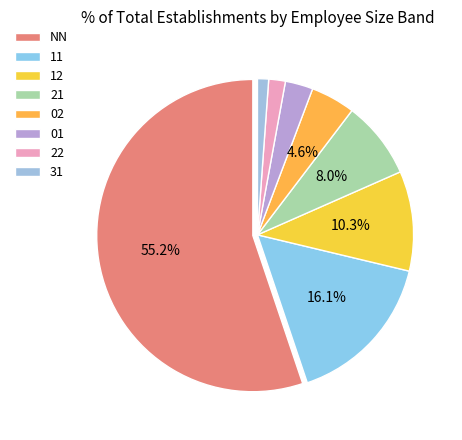

Does 22 account for over 50% of the chart?

No